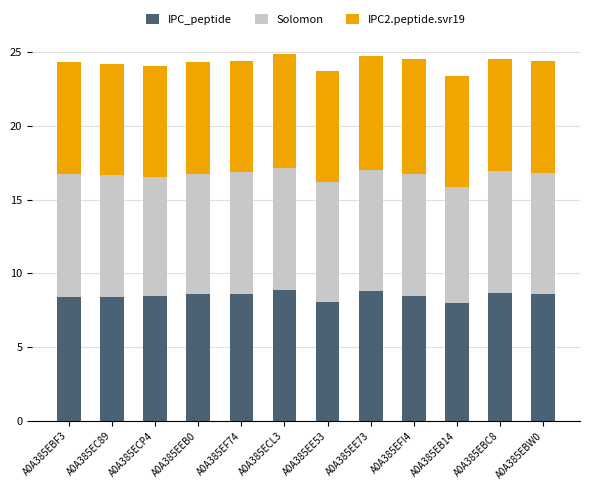

Does the chart contain stacked bars?

Yes